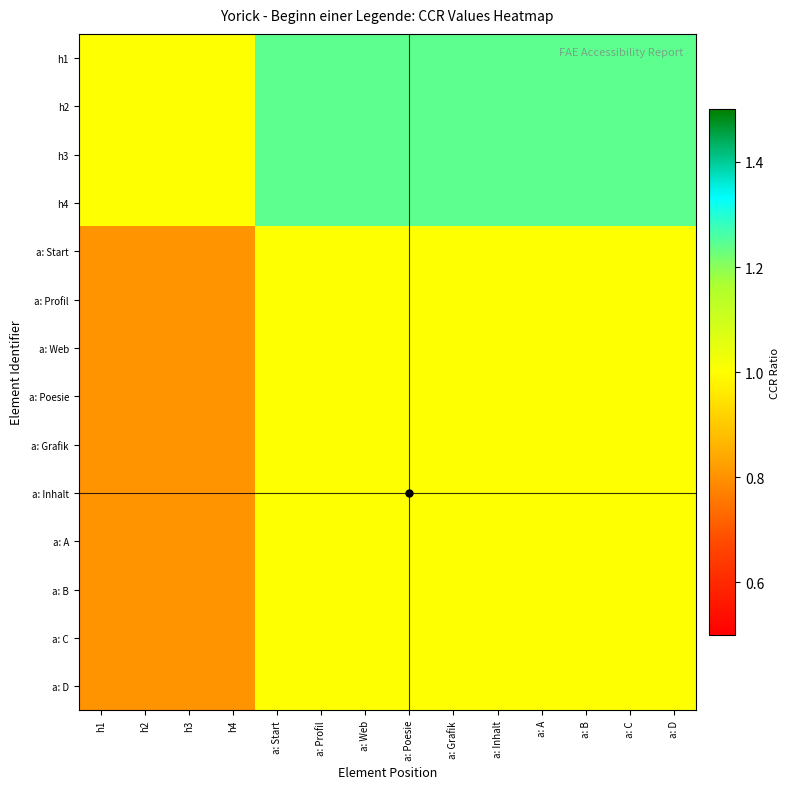

Which series has the largest total across all categories?

h1